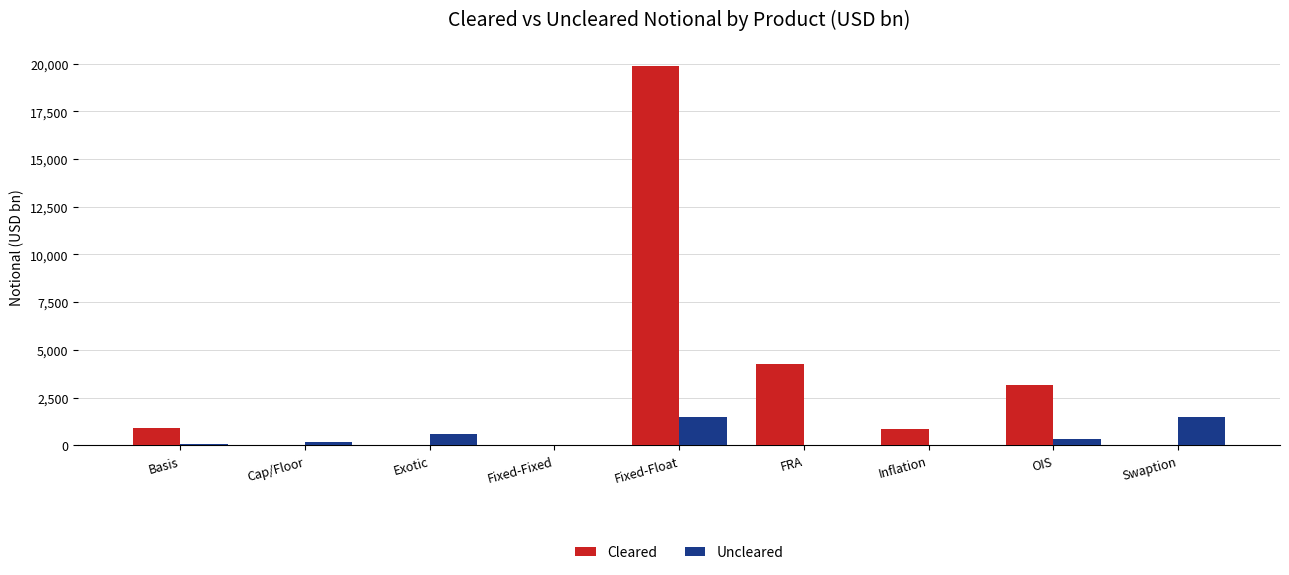

What is the spread (max minus min) of values at FRA?

4248